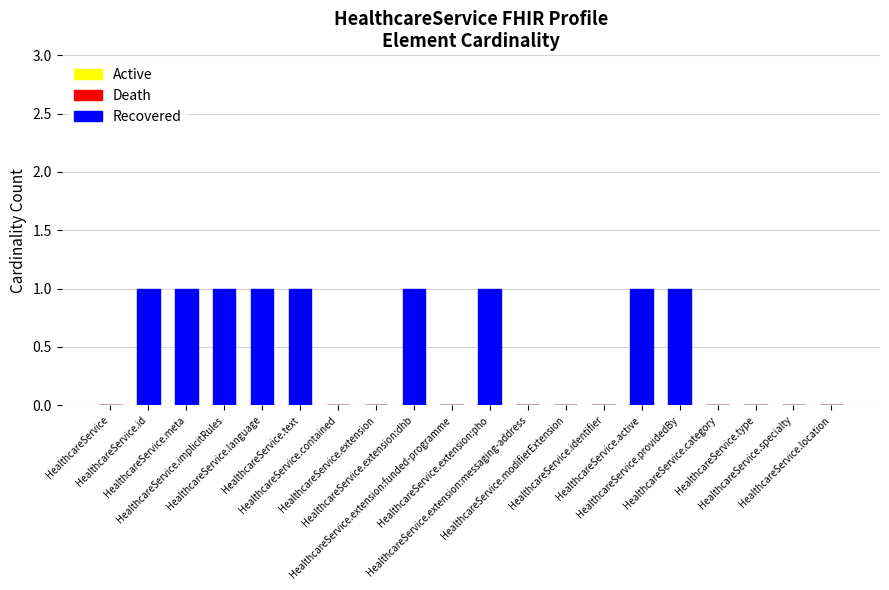

What is the sum of all values?

9